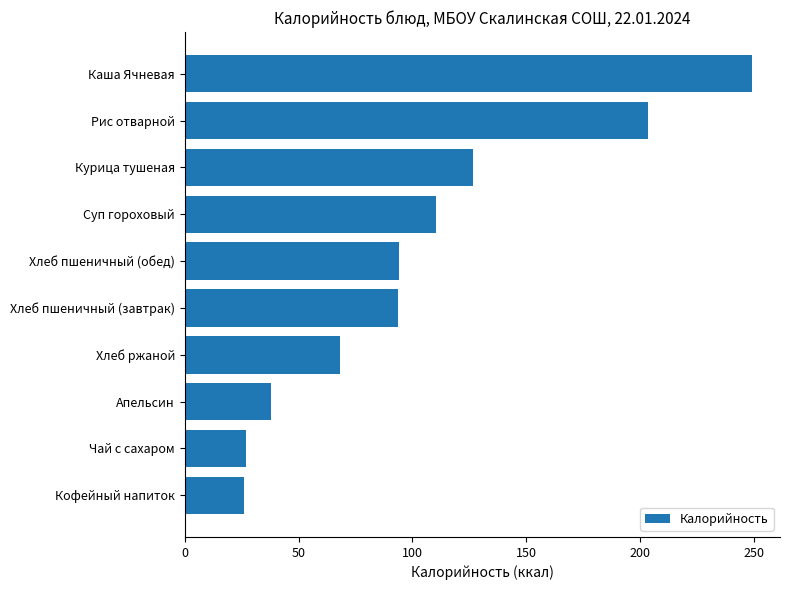

What is the sum of all values?

1036.1